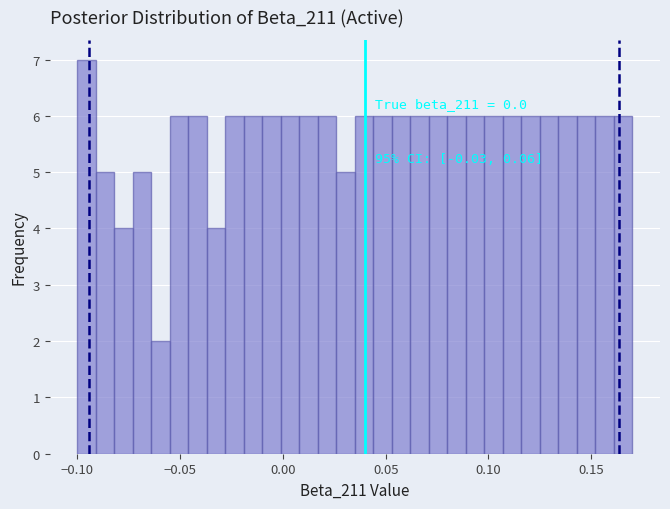

Around what value on the x-axis is the tallest bar? Give the approximate position of its centre, as read against the axis.

-0.095